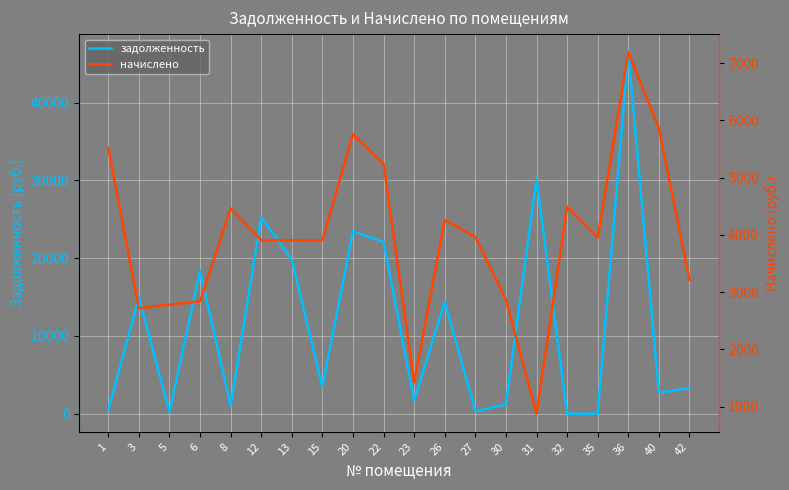

The задолженность series shows 54261.7 at 31. True or false?

False